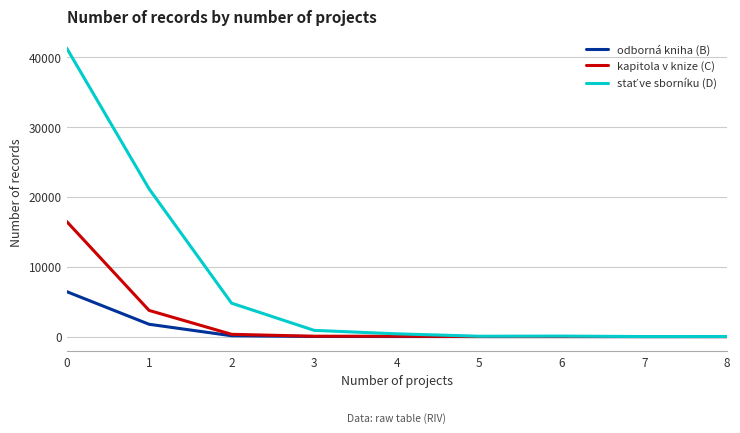

What is the maximum value shown in the chart?

41295